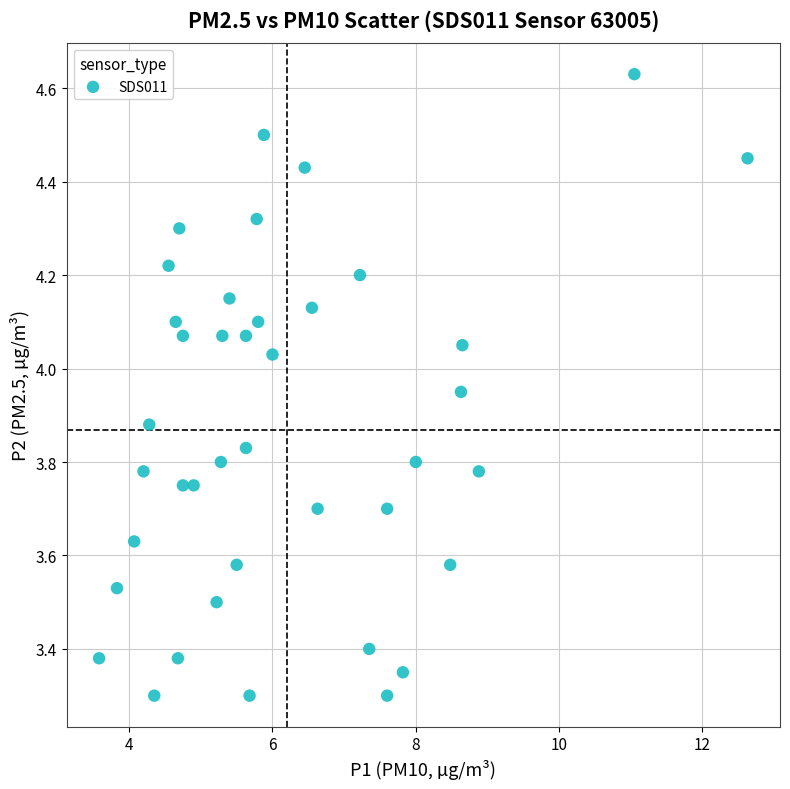

What is the range of Y values (max minus min)?

1.3